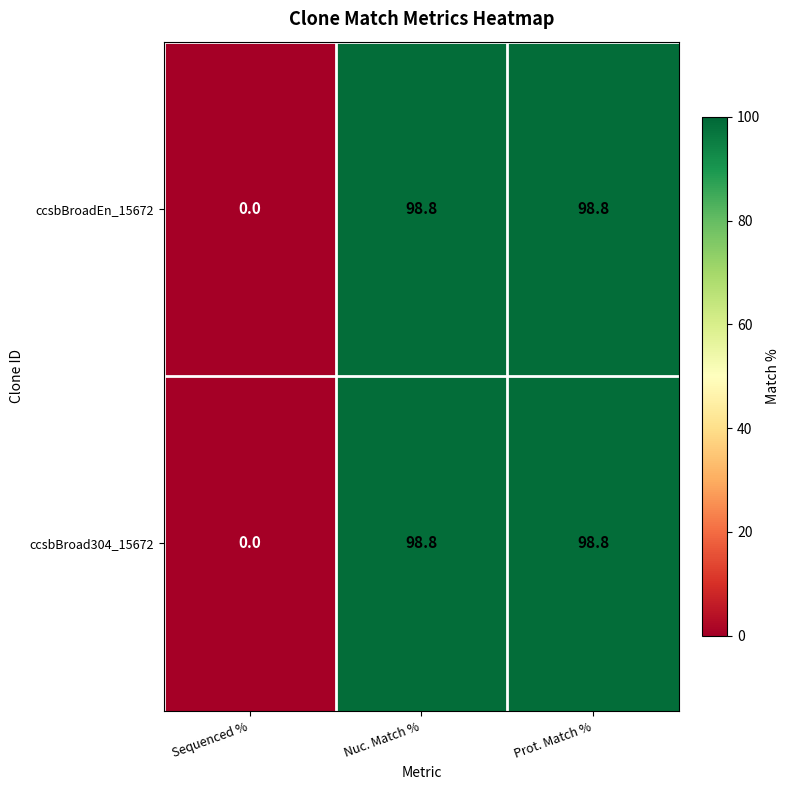

What is the sum of all ccsbBroad304_15672 values?

197.6